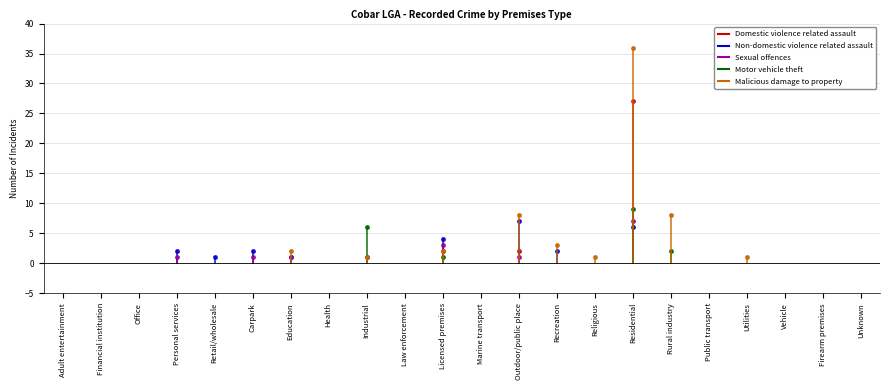

True or false: Motor vehicle theft and Malicious damage to property cross at least once.

False